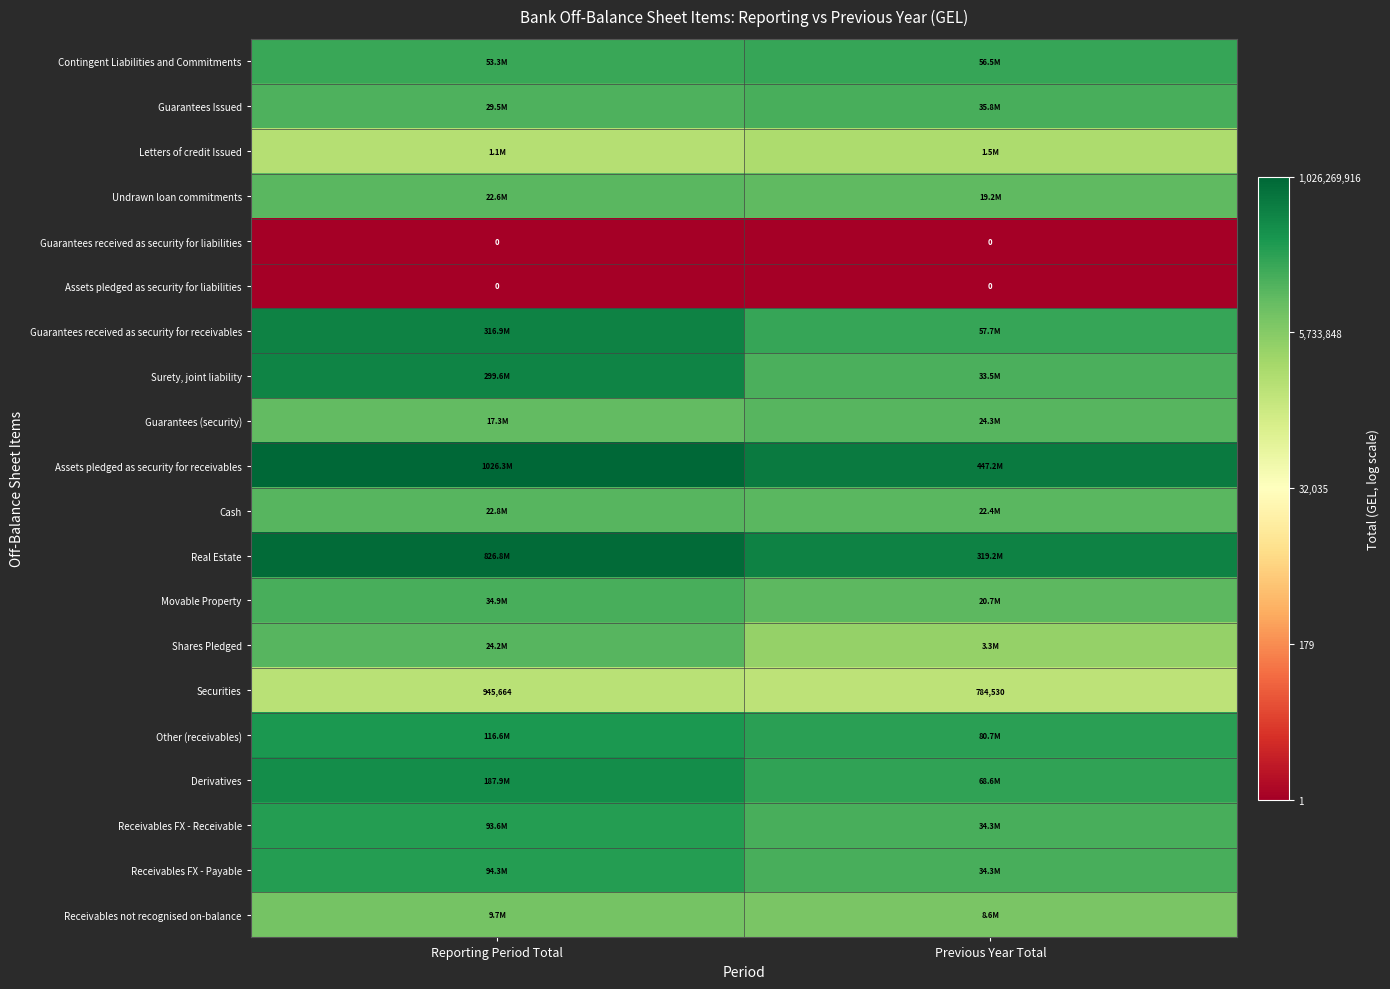

List the labels in order of Securities value, largest first.

Reporting Period Total, Previous Year Total